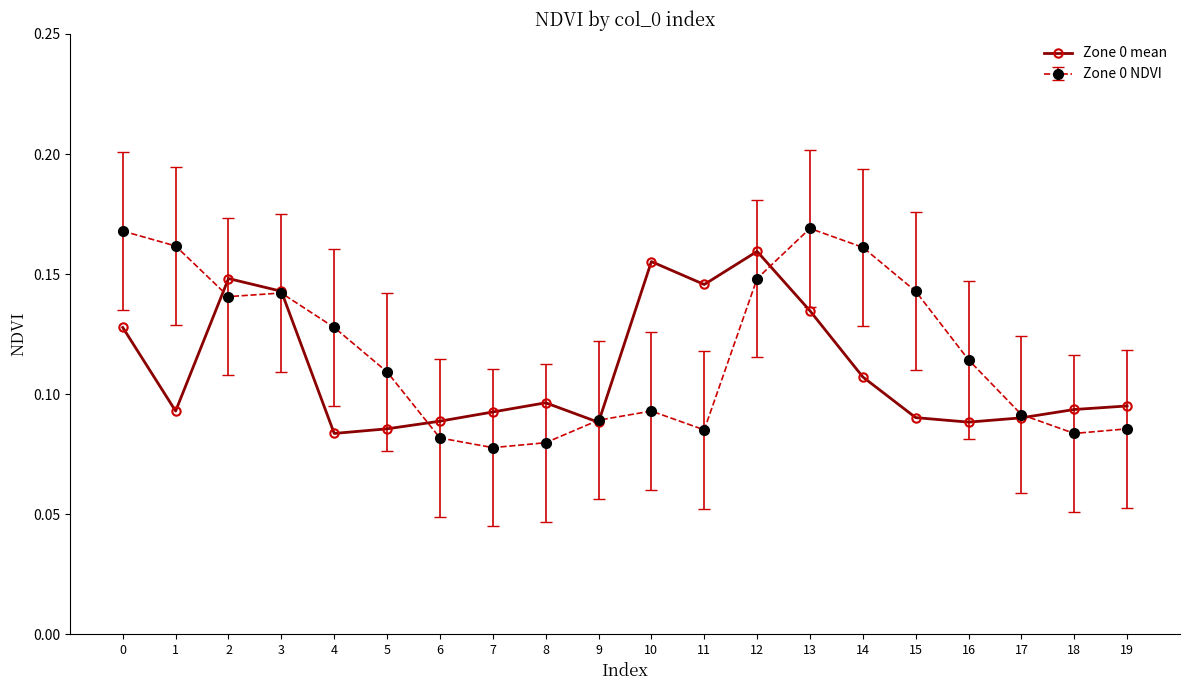

True or false: Zone 0 mean has more than 1 points higher than both neighbors.

True